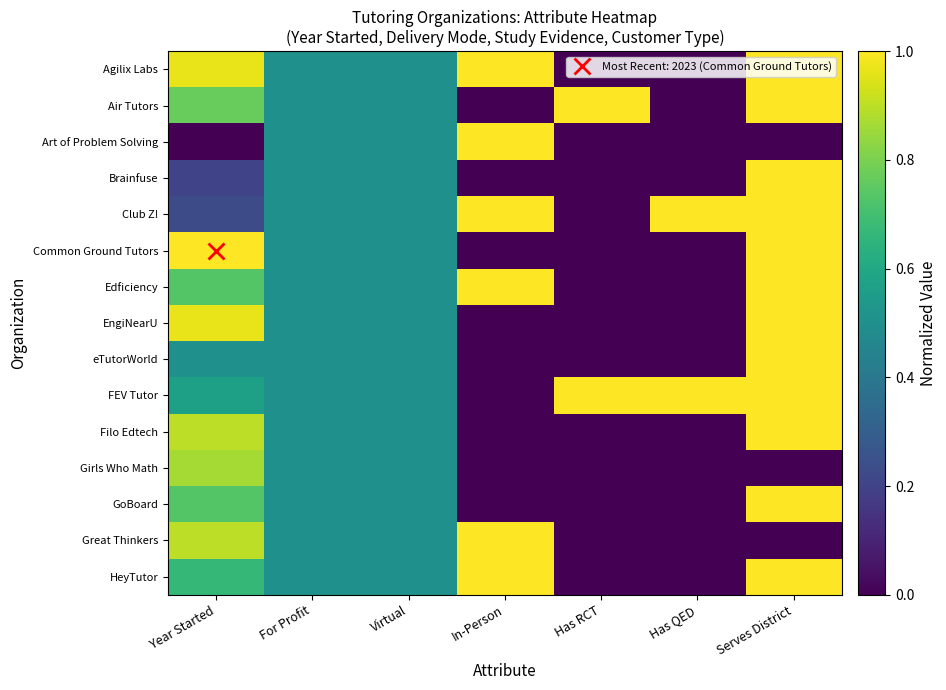

Which label corresponds to the smallest value in the chart?

Has RCT